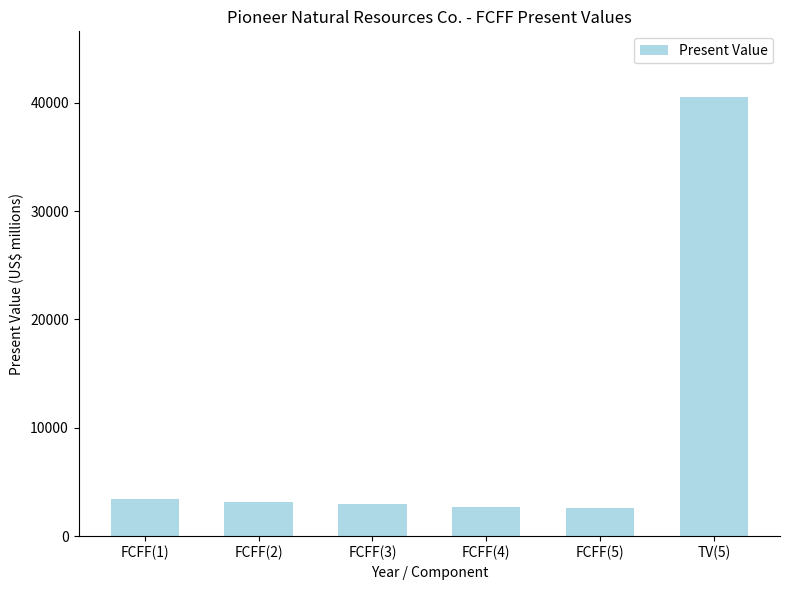

What is the label of the 3rd bar from the left?

FCFF(3)